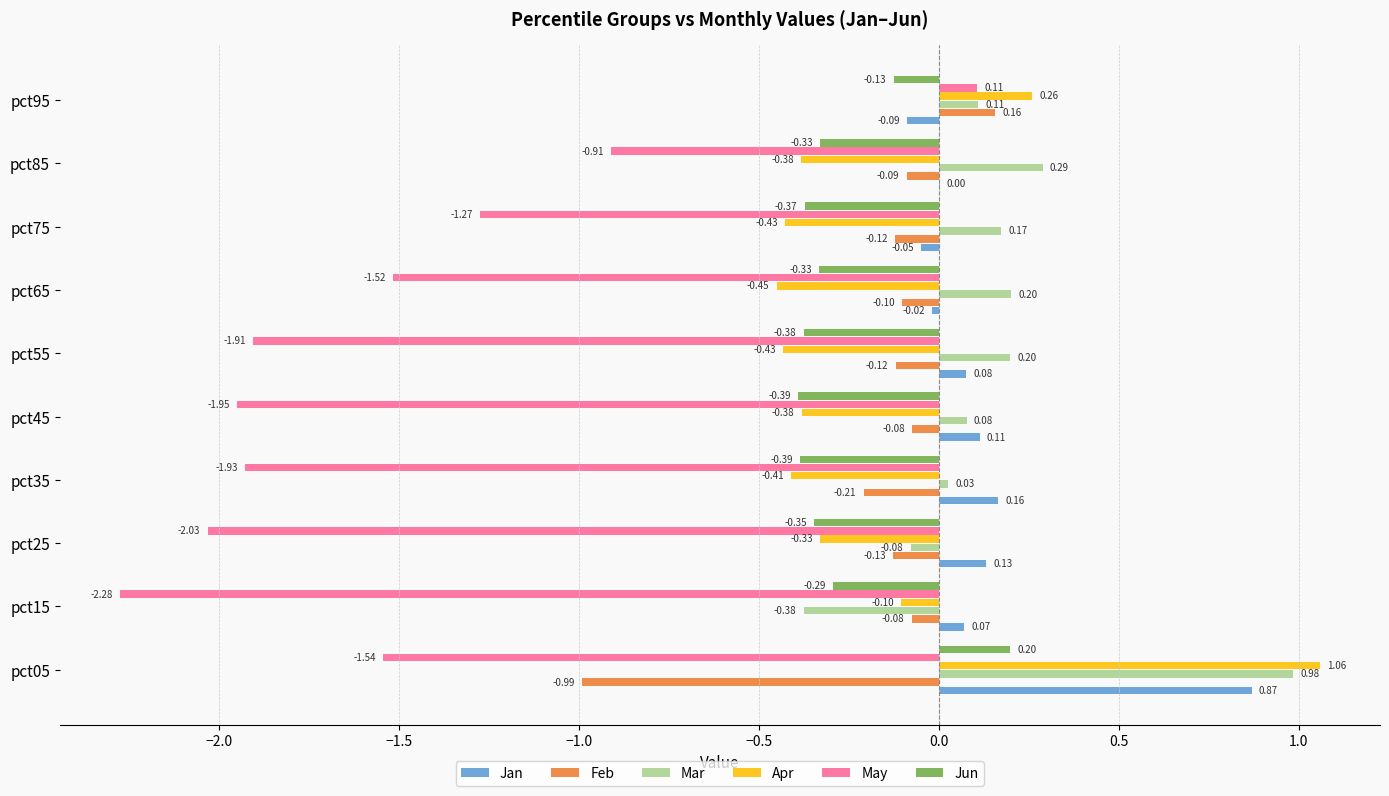

At which category is the sum across all series the highest?

pct05